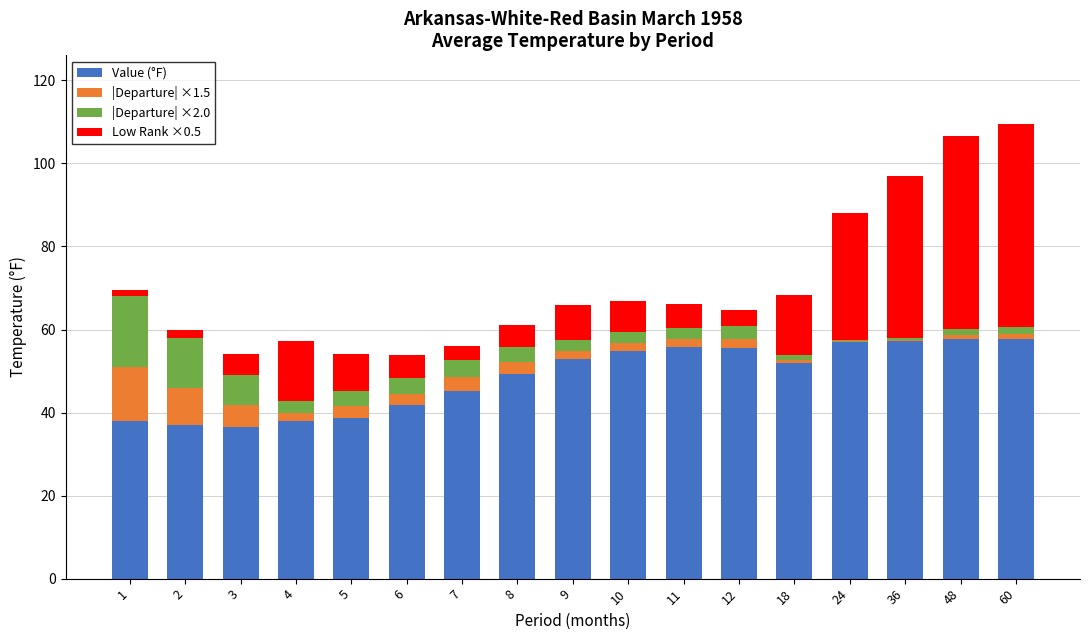

What is the sum of the Value (°F) values at 4 and 2?

74.8